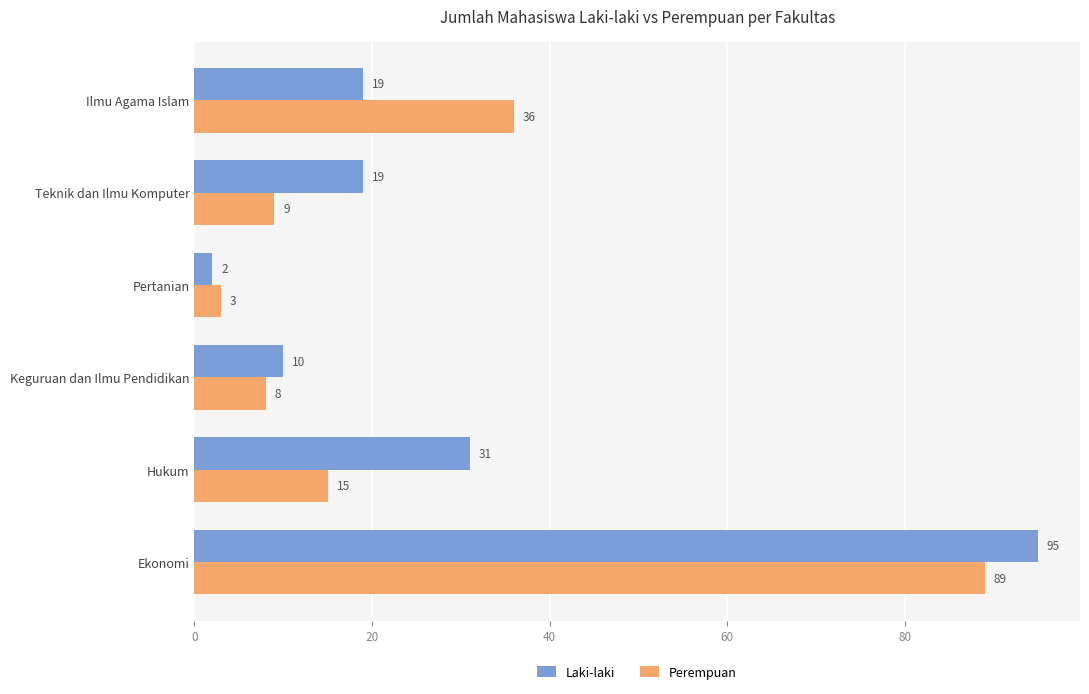

What is the average value of the Perempuan series?

27